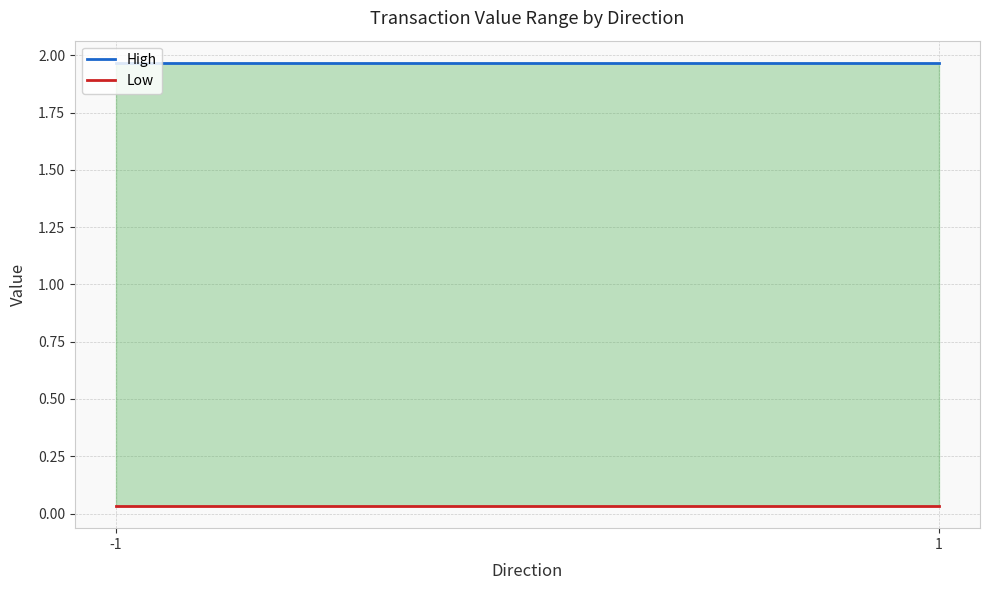

Which label corresponds to the smallest value in the chart?

-1